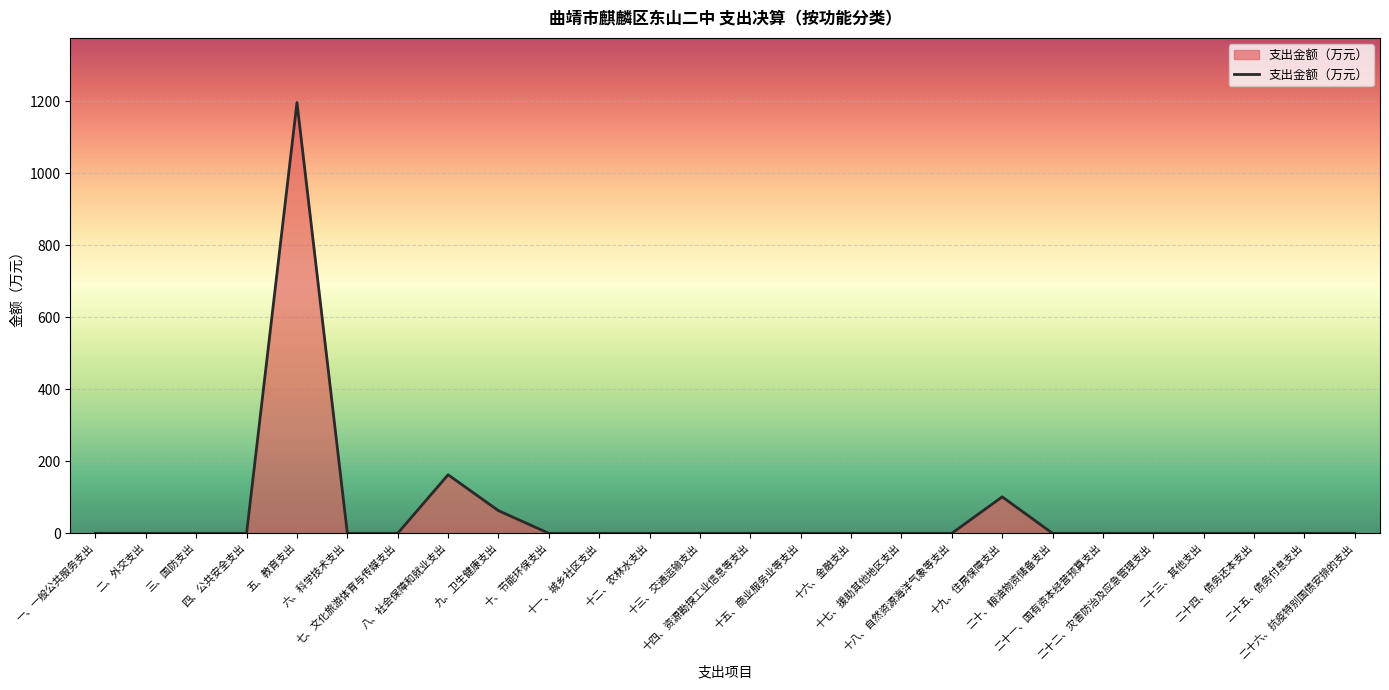

Does the chart have visible grid lines?

Yes